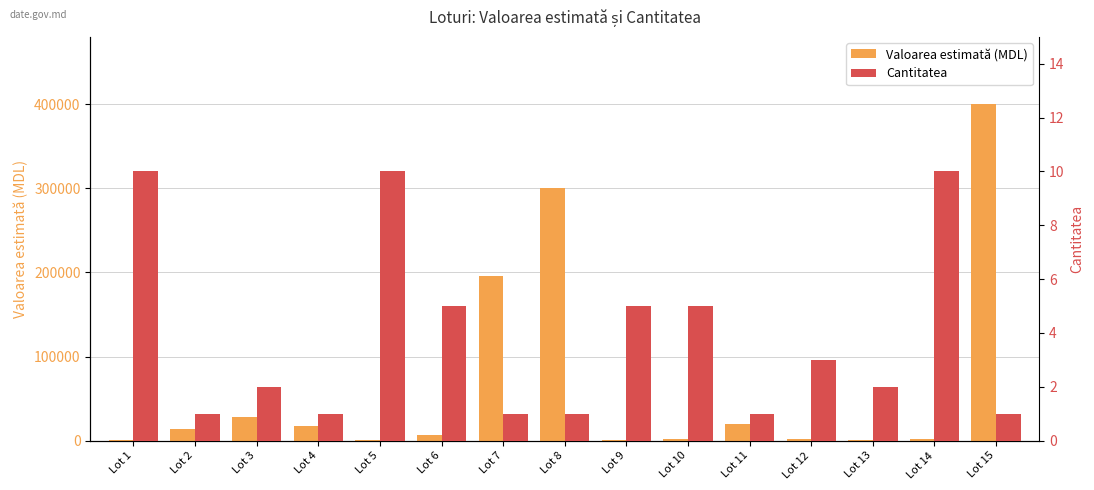

What is the value of the Cantitatea bar at the 4th from the left?

1.0